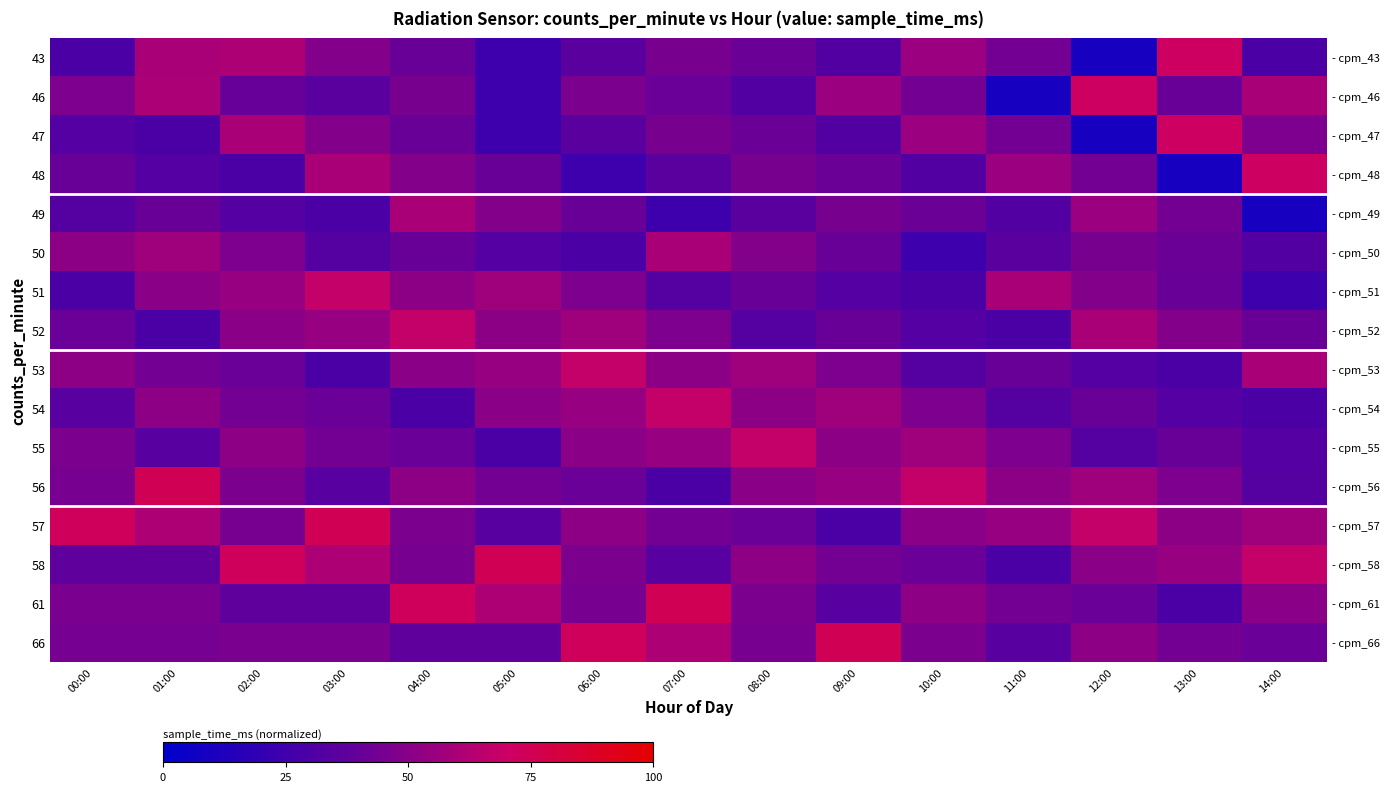

What is the minimum value for 52?

29.7